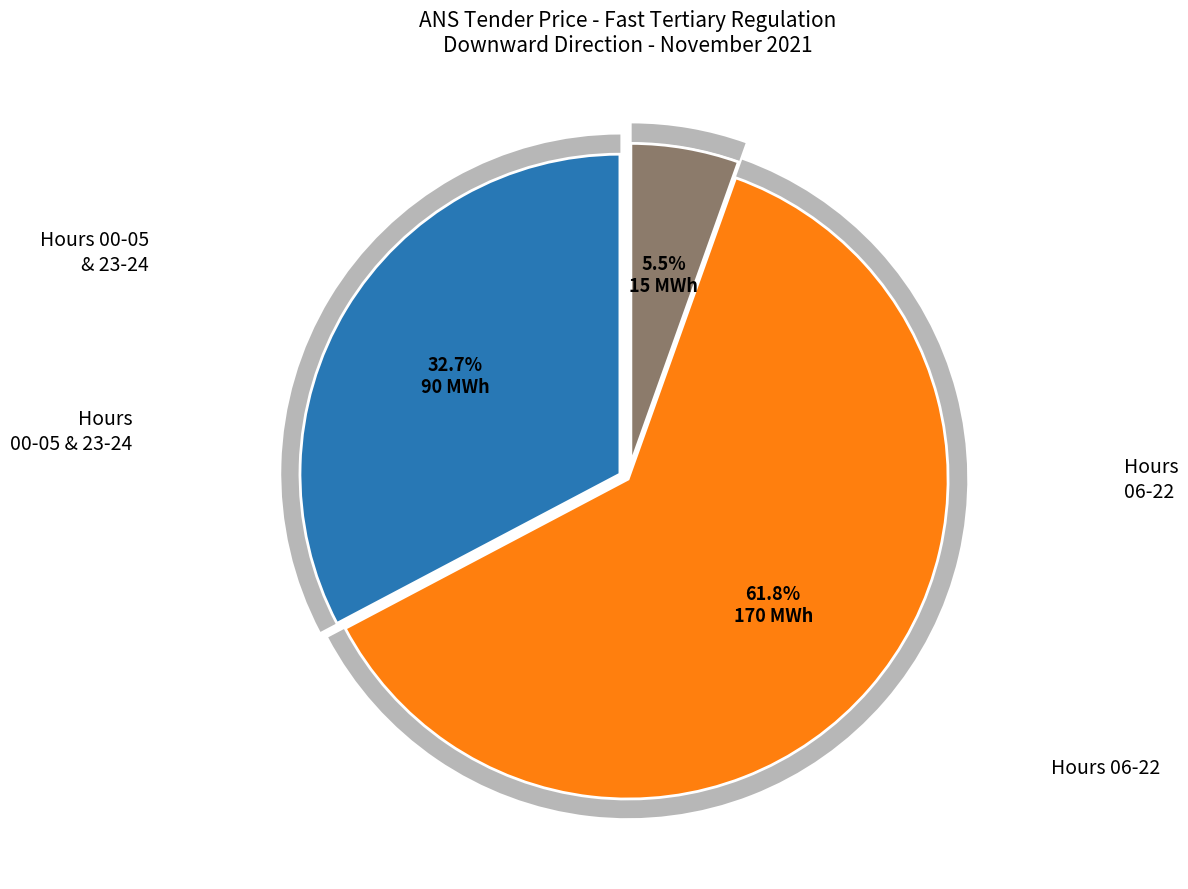

Count the number of slices in the pie.

3